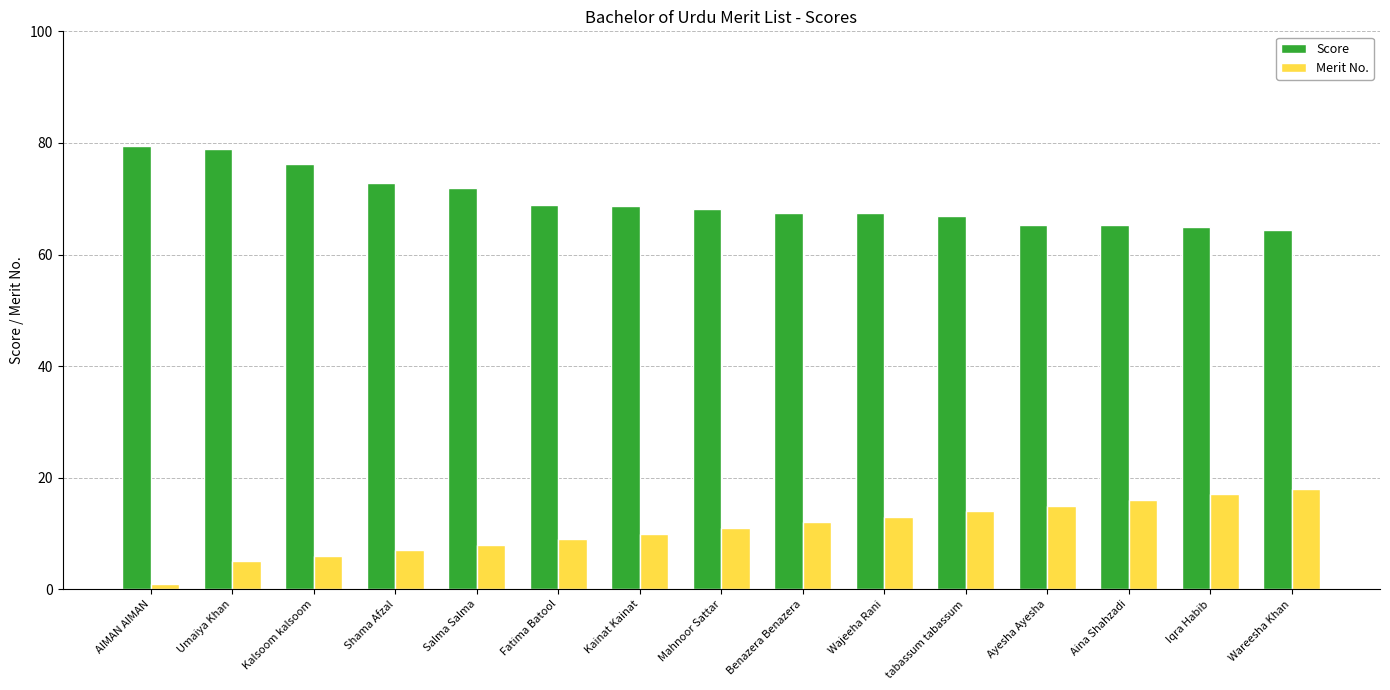

What is the difference between the second highest and minimum values in the Merit No. series?

16.0